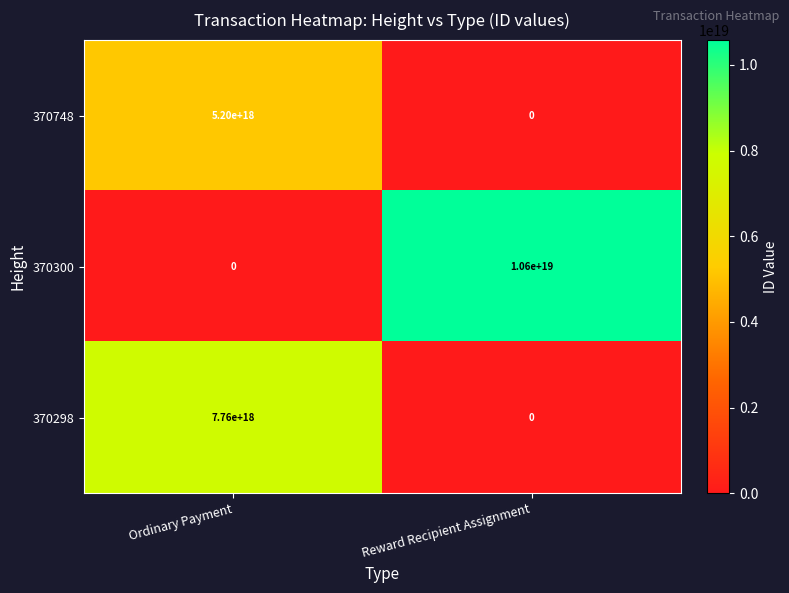

The 370300 series shows -6269485616861093888 at Ordinary Payment. True or false?

False